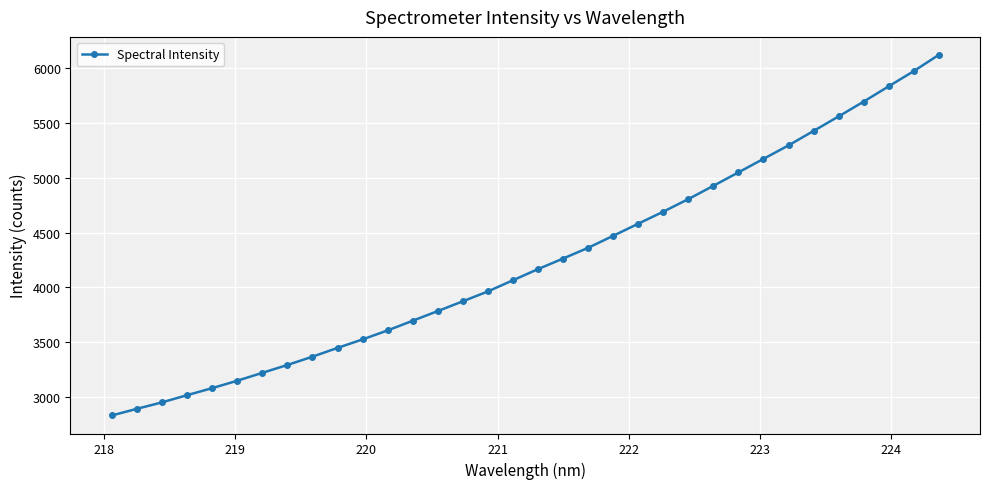

What is the value of the 23rd point from the left?

4691.3